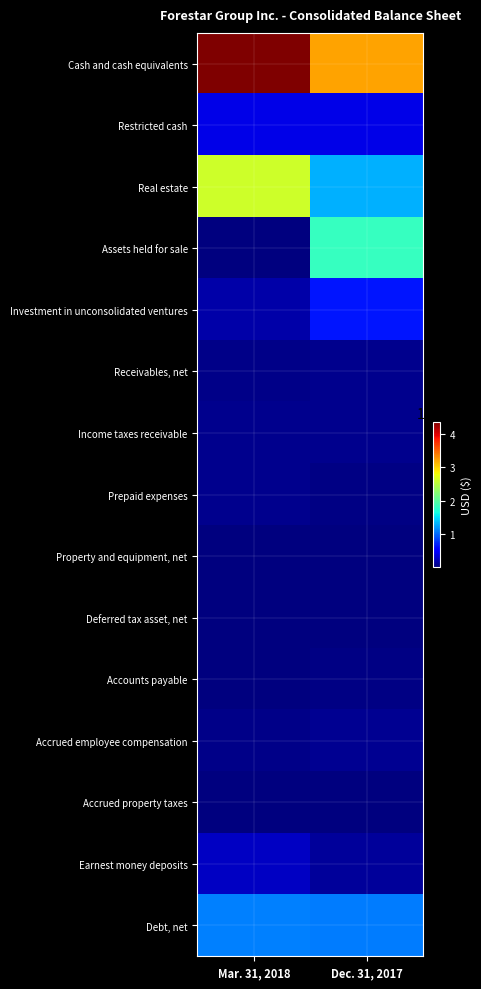

Reading left to right, list all the values displayed in this chart.

Cash and cash equivalents: Mar. 31, 2018=436401000	Dec. 31, 2017=321783000
Restricted cash: Mar. 31, 2018=40013000	Dec. 31, 2017=40017000
Real estate: Mar. 31, 2018=261707000	Dec. 31, 2017=130380000
Assets held for sale: Mar. 31, 2018=1360000	Dec. 31, 2017=181607000
Investment in unconsolidated ventures: Mar. 31, 2018=17284000	Dec. 31, 2017=64579000
Receivables, net: Mar. 31, 2018=4560000	Dec. 31, 2017=6307000
Income taxes receivable: Mar. 31, 2018=7244000	Dec. 31, 2017=6674000
Prepaid expenses: Mar. 31, 2018=5962000	Dec. 31, 2017=3118000
Property and equipment, net: Mar. 31, 2018=1828000	Dec. 31, 2017=2003000
Deferred tax asset, net: Mar. 31, 2018=1367000	Dec. 31, 2017=2028000
Accounts payable: Mar. 31, 2018=2073000	Dec. 31, 2017=2382000
Accrued employee compensation: Mar. 31, 2018=4674000	Dec. 31, 2017=8994000
Accrued property taxes: Mar. 31, 2018=653000	Dec. 31, 2017=2153000
Earnest money deposits: Mar. 31, 2018=26418000	Dec. 31, 2017=11940000
Debt, net: Mar. 31, 2018=109825000	Dec. 31, 2017=108429000